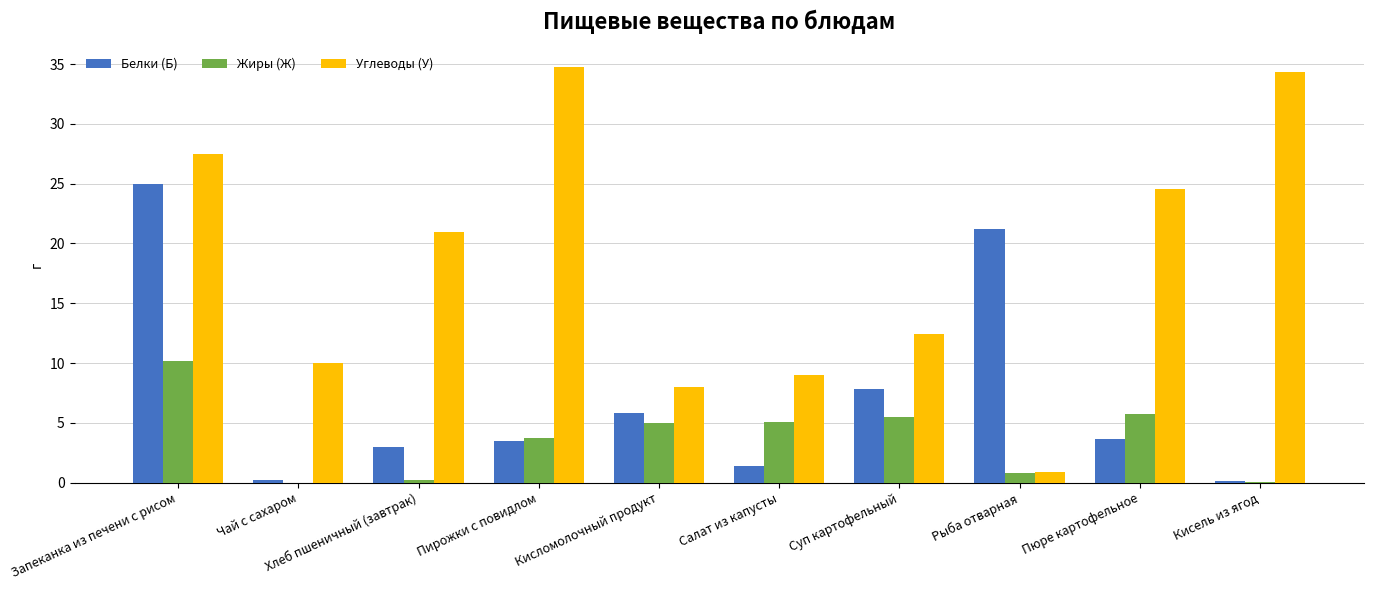

Which series has the largest total across all categories?

Углеводы (У)